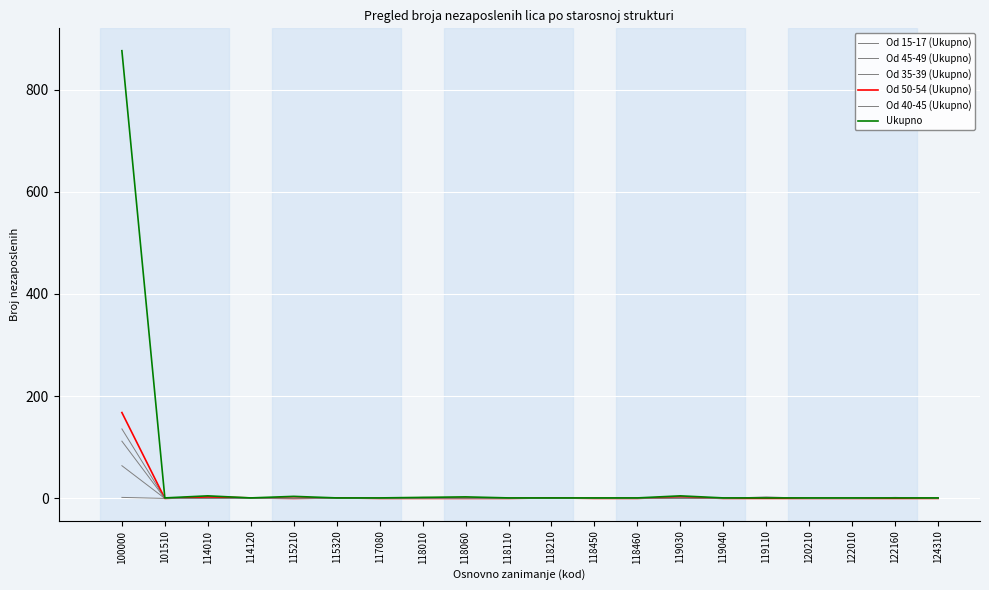

How many values in the Od 15-17 (Ukupno) series exceed 0?

1